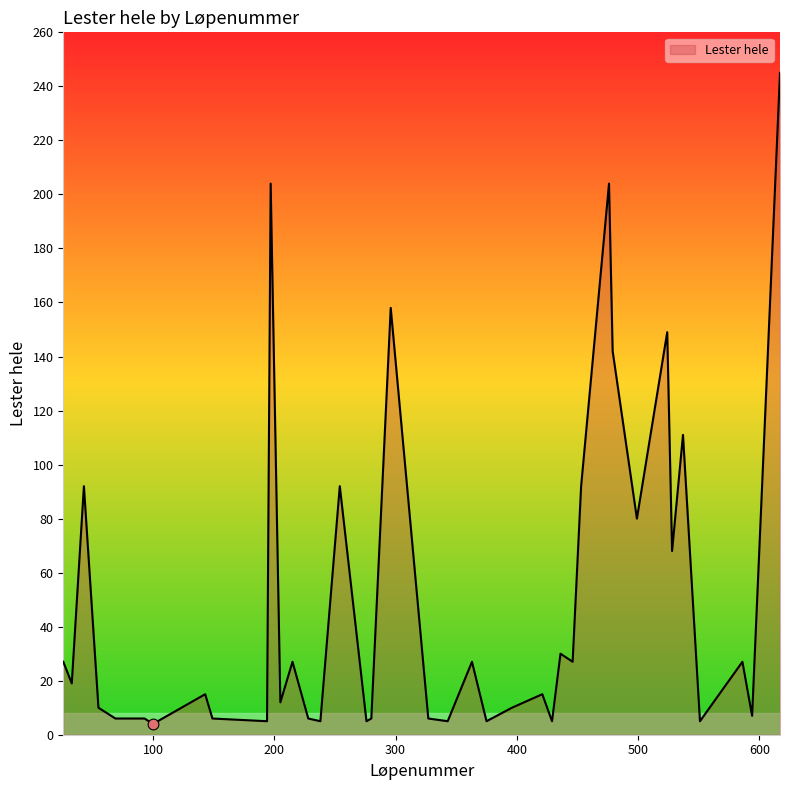

What is the change in value from 33 to 197?

+185